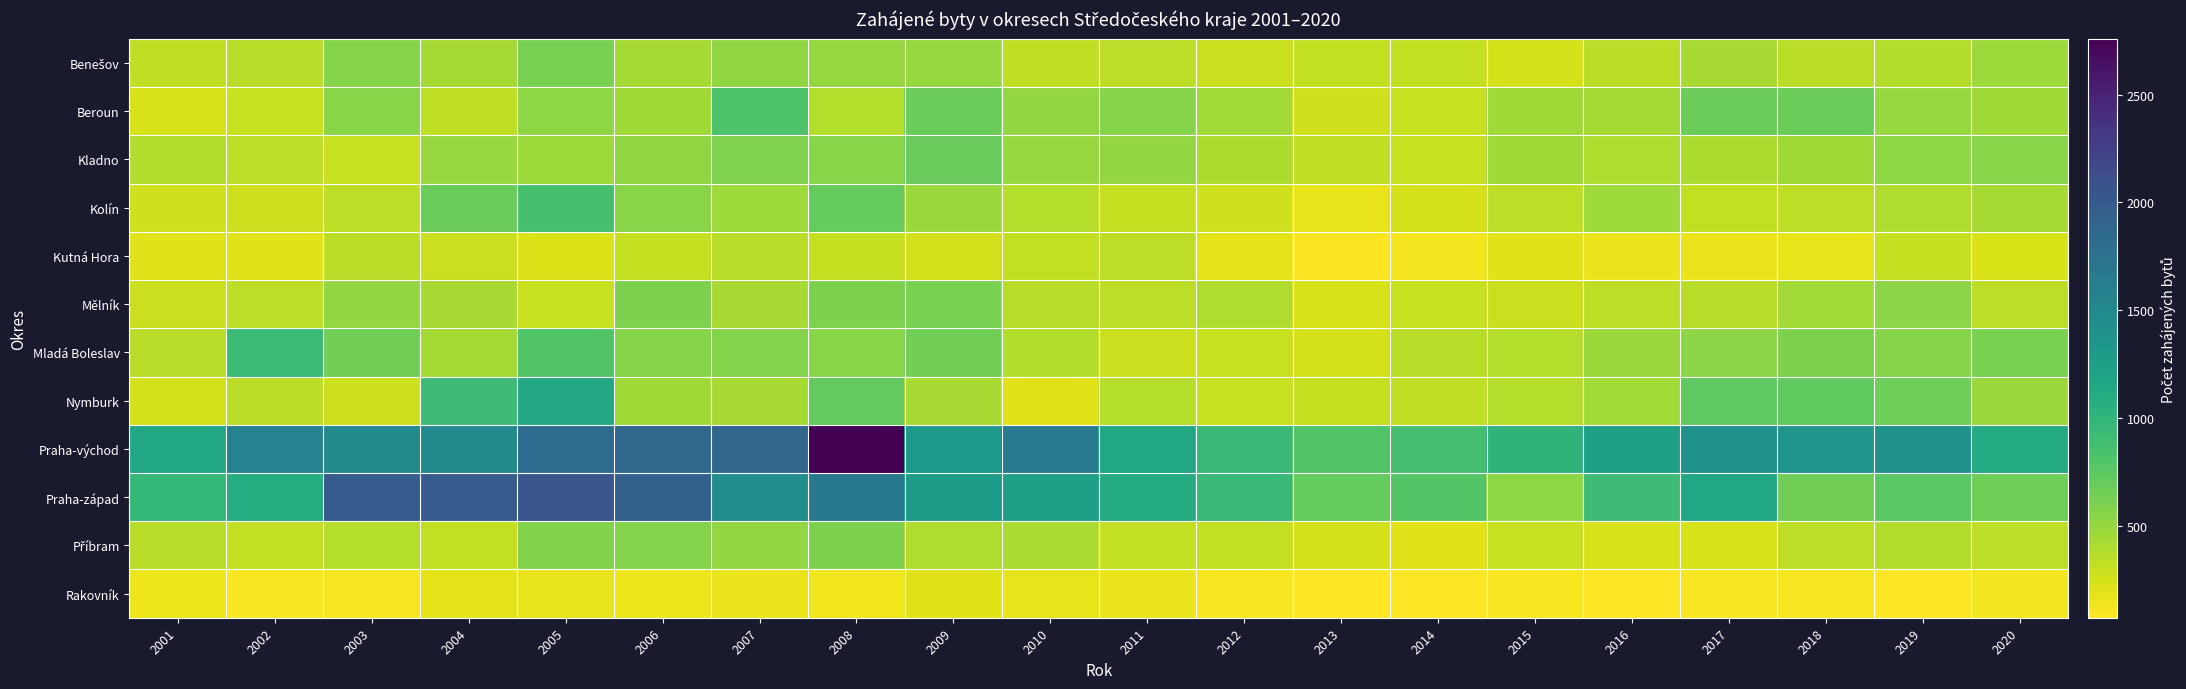

Which series has the widest spread of values?

Praha-východ